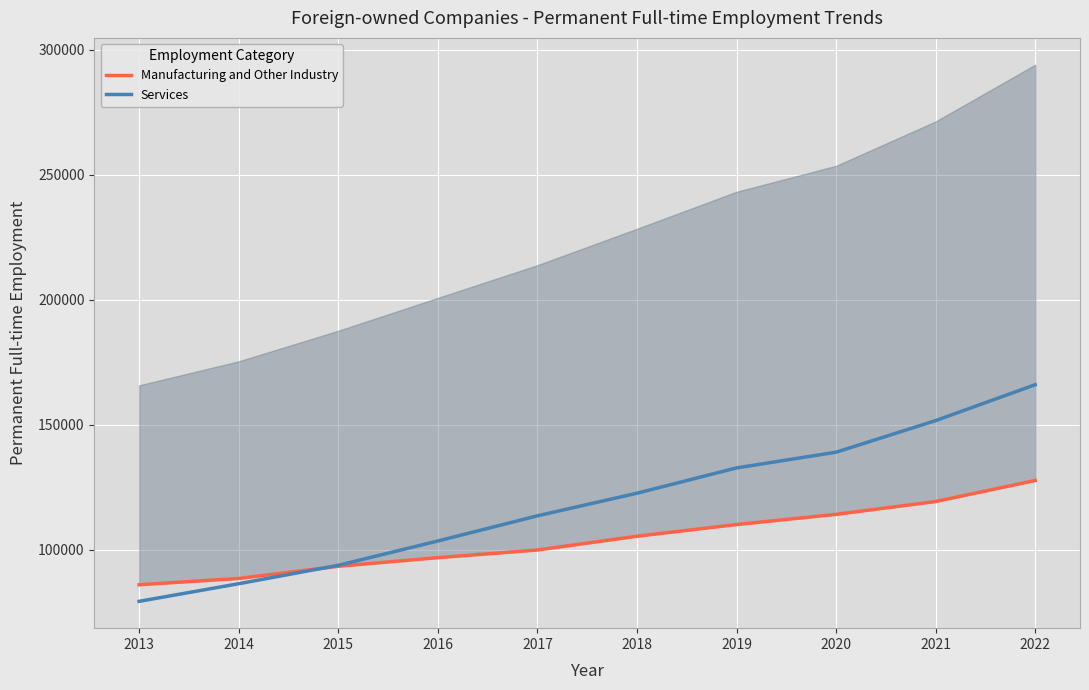

What is the difference between the second highest and minimum values in the Services series?

72283